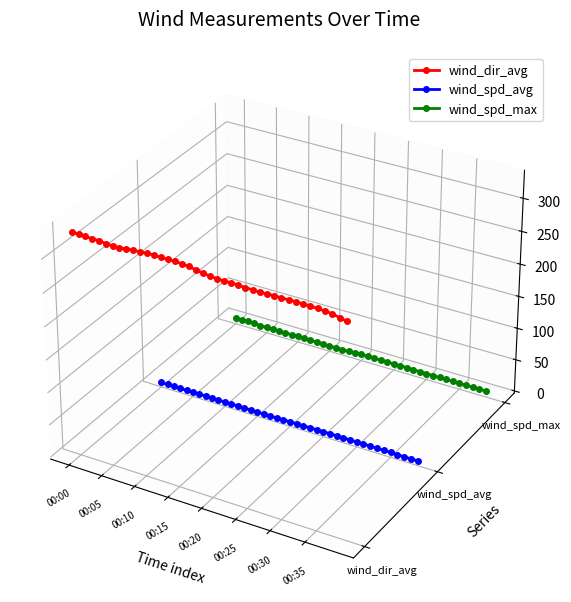

How many data points does each series have?

40